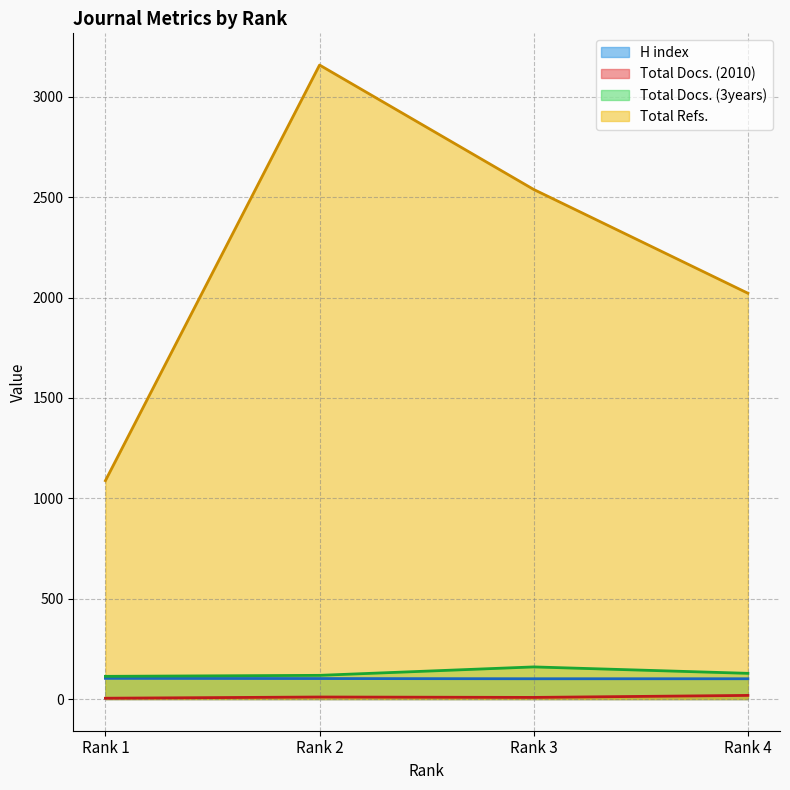

Is the value of Total Docs. (3years) at Rank 1 greater than the value of Total Refs. at Rank 2?

No